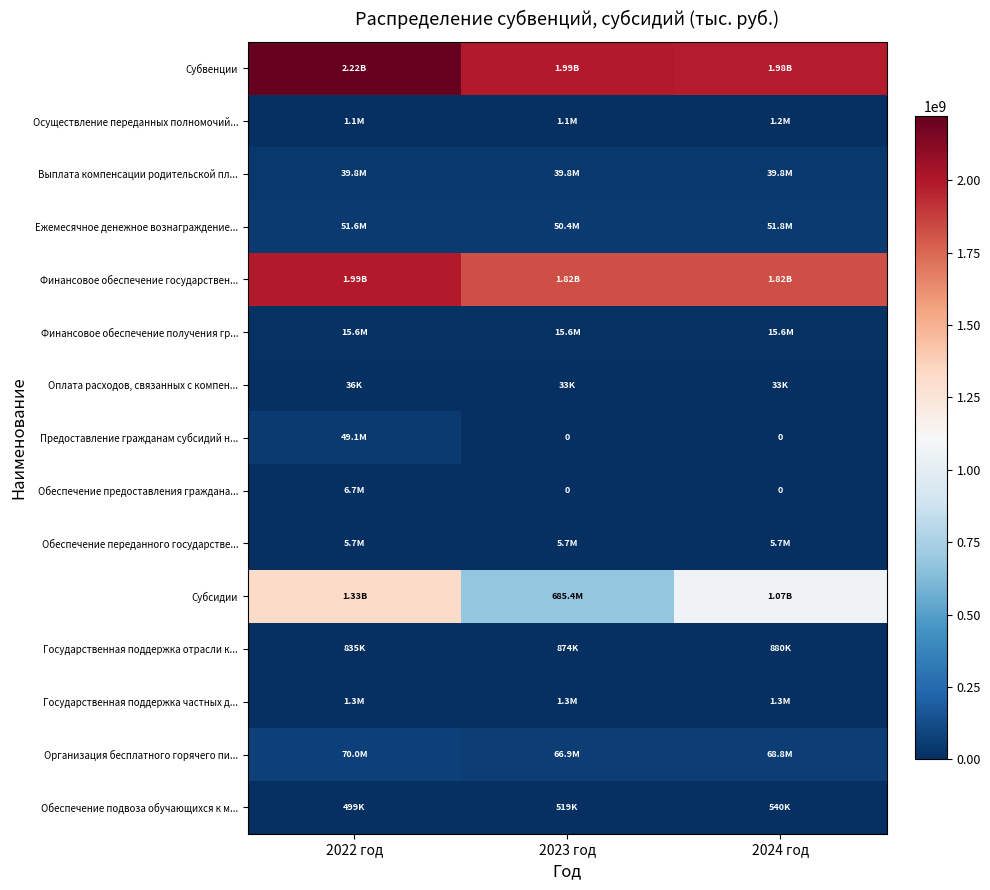

What is the total value across all series at 2023 год?

4681392352